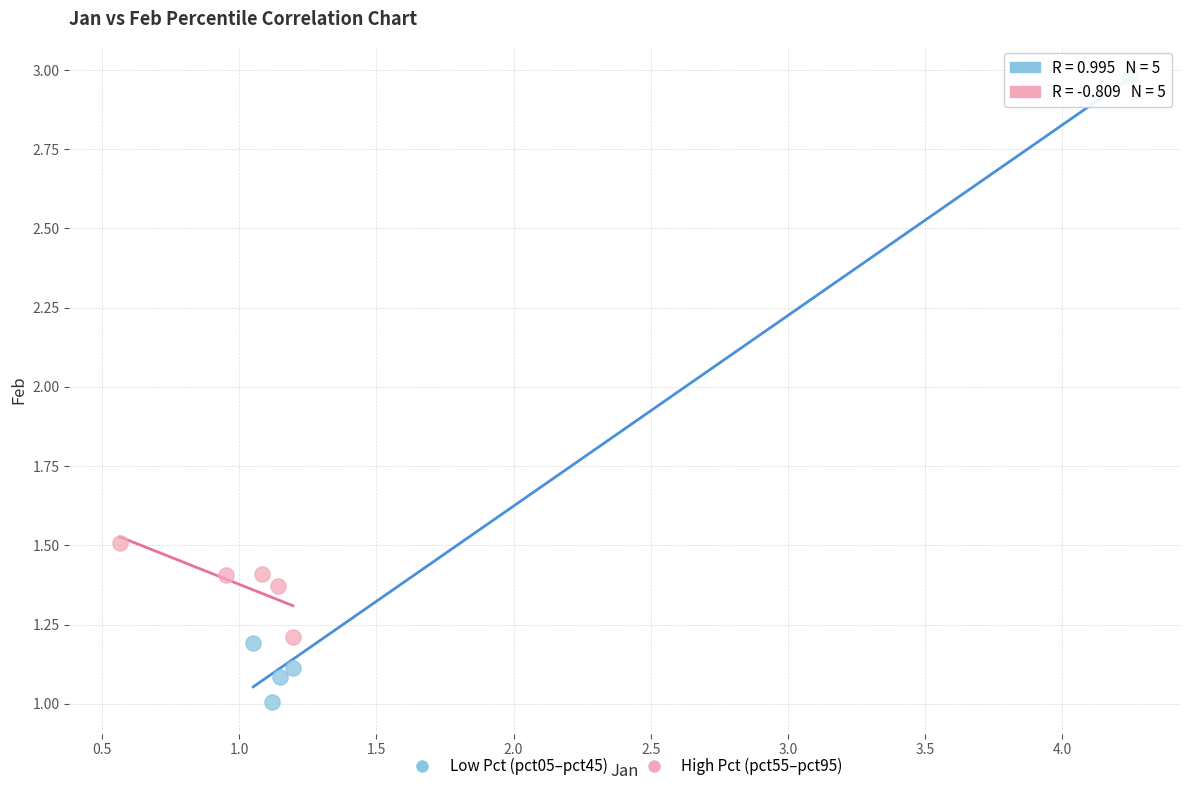

Which series has the largest Y range (max minus min)?

Low Pct (pct05–pct45)